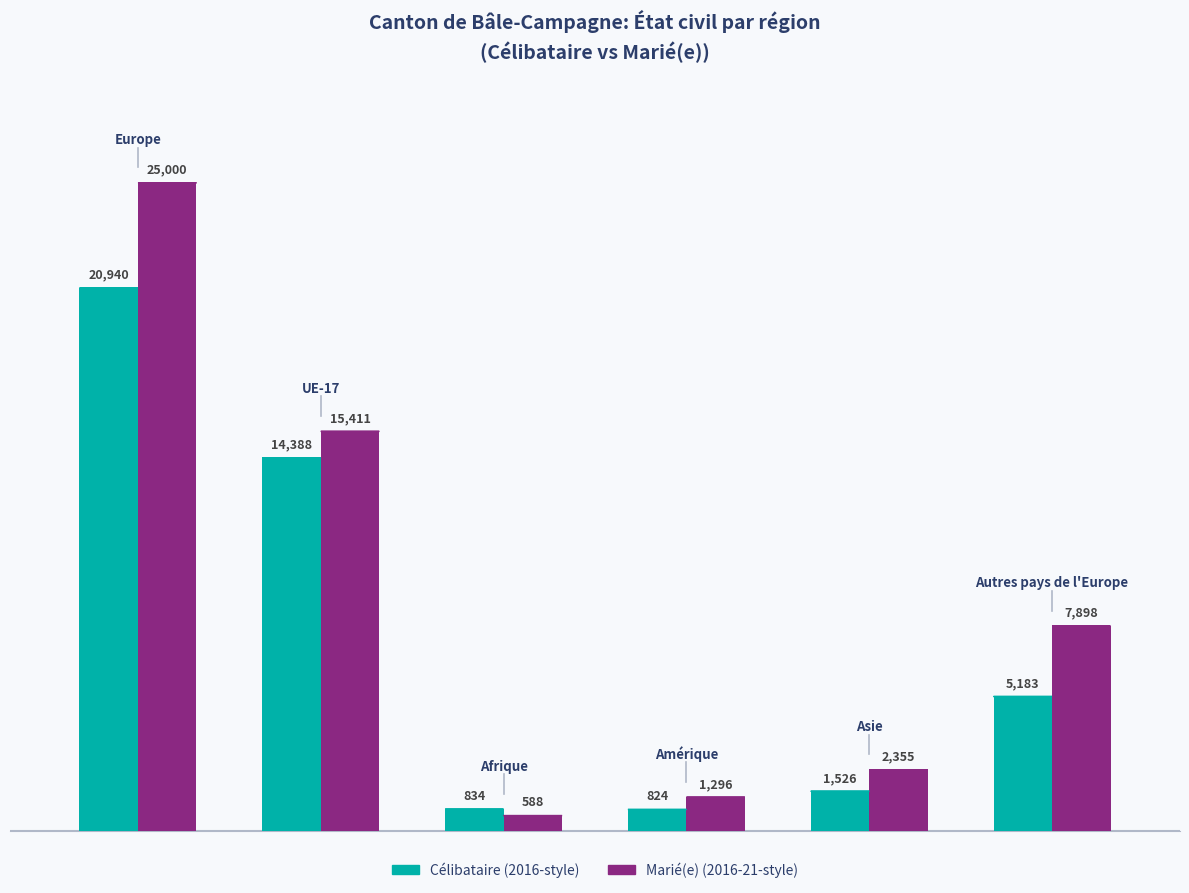

What is the sum of all Célibataire (2016-style) values?

43695